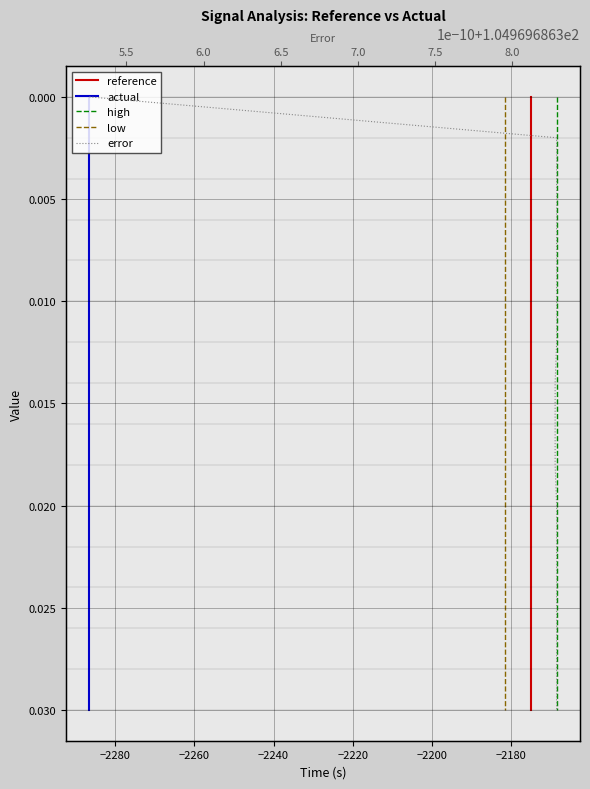

Is this an area chart (filled region under the line)?

No